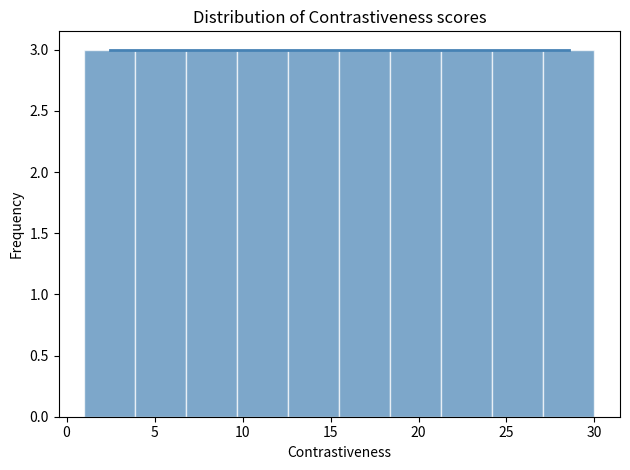

Reading left to right, transcribe this chart: for each bar, give the range it covers on the x-axis and its height. Neither the bar edges nor the heights are printed on the chart, so give them approximately, as read against the axes.

1.0 to 3.9: 3
3.9 to 6.8: 3
6.8 to 9.7: 3
9.7 to 12.6: 3
12.6 to 15.5: 3
15.5 to 18.4: 3
18.4 to 21.3: 3
21.3 to 24.2: 3
24.2 to 27.1: 3
27.1 to 30.0: 3